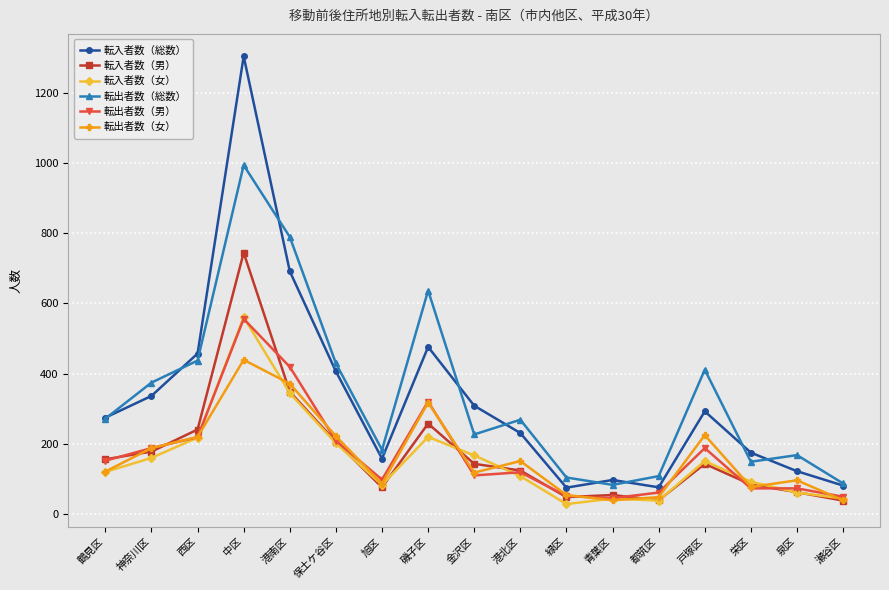

Between 港北区 and 都筑区, which series saw the biggest shift?

転出者数（総数）